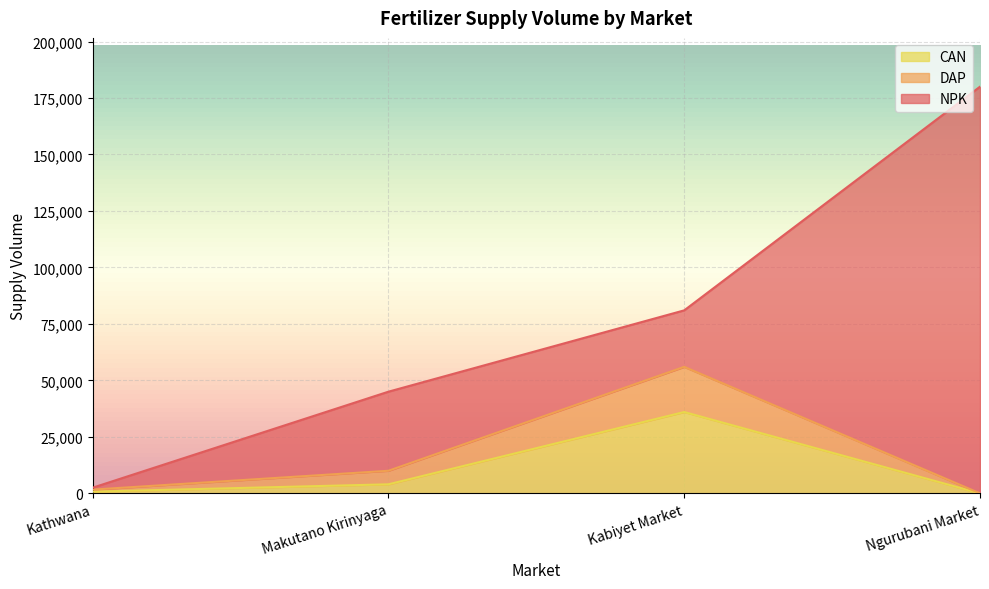

The CAN series shows 0 at Ngurubani Market. True or false?

True